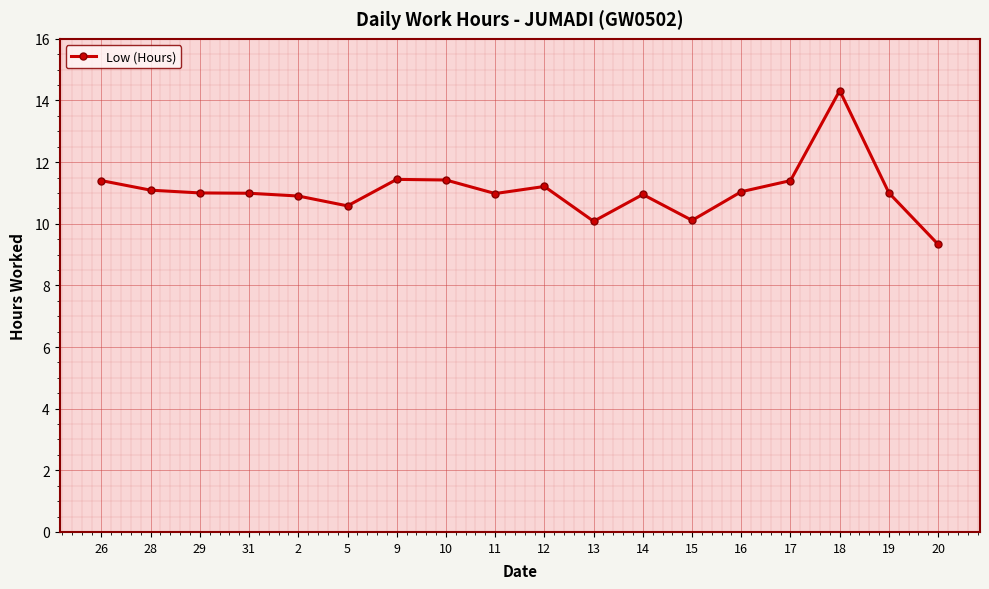

Is it true that the value at 15 is 2.3?

False